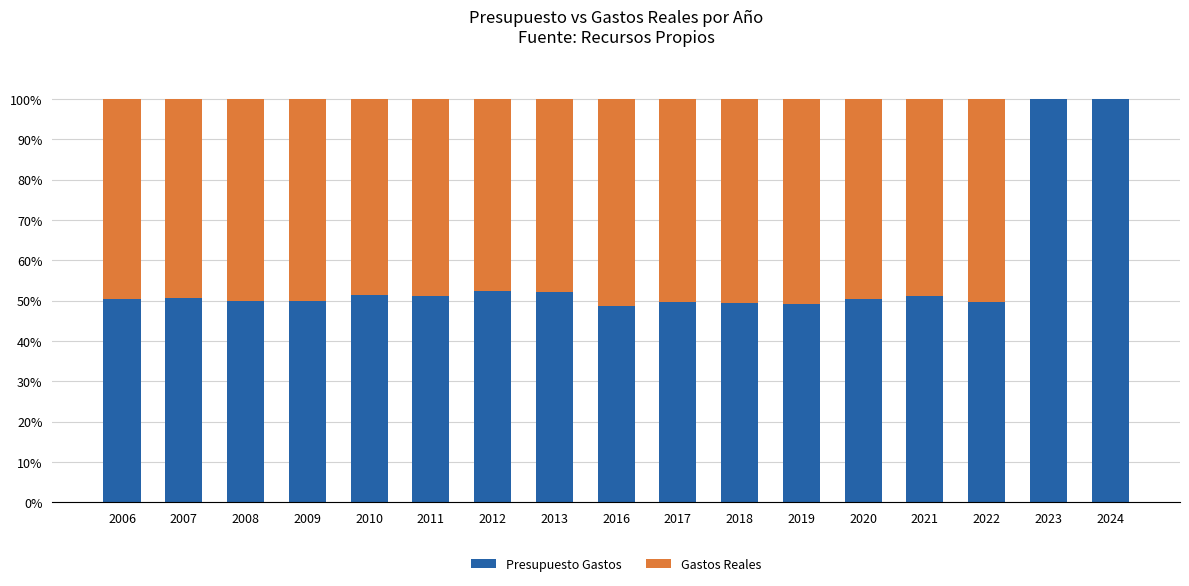

How many data points does each series have?

17